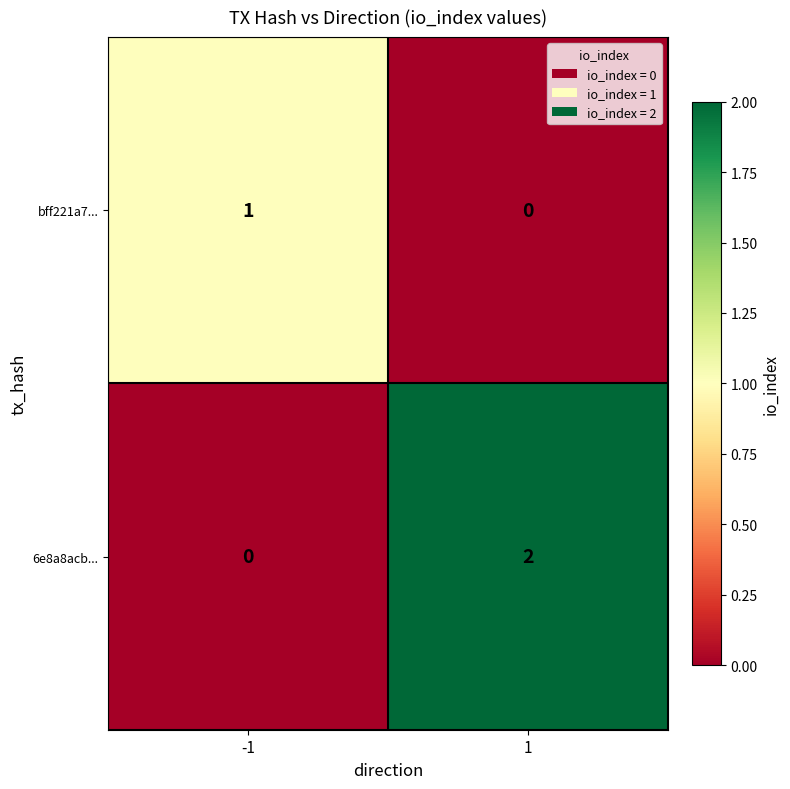

What is the total value across all series at -1?

1